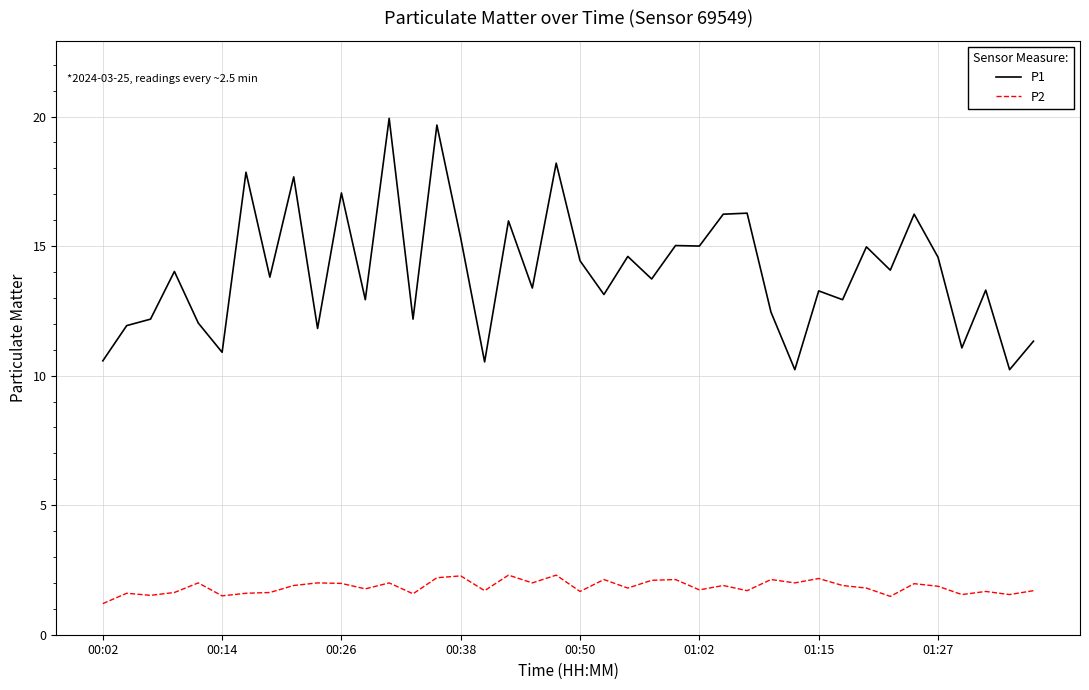

What is the maximum value for P1?

19.9